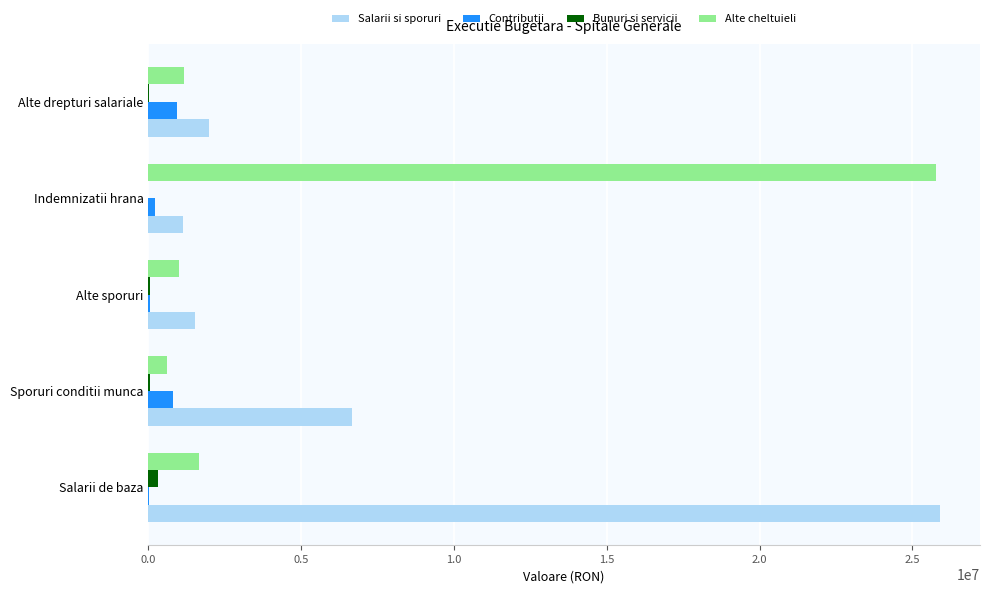

The value of Salarii si sporuri at Sporuri conditii munca is 9060743.1. True or false?

False